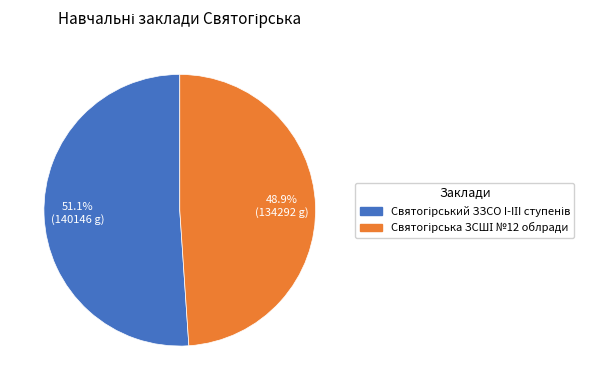

Count the number of slices in the pie.

2